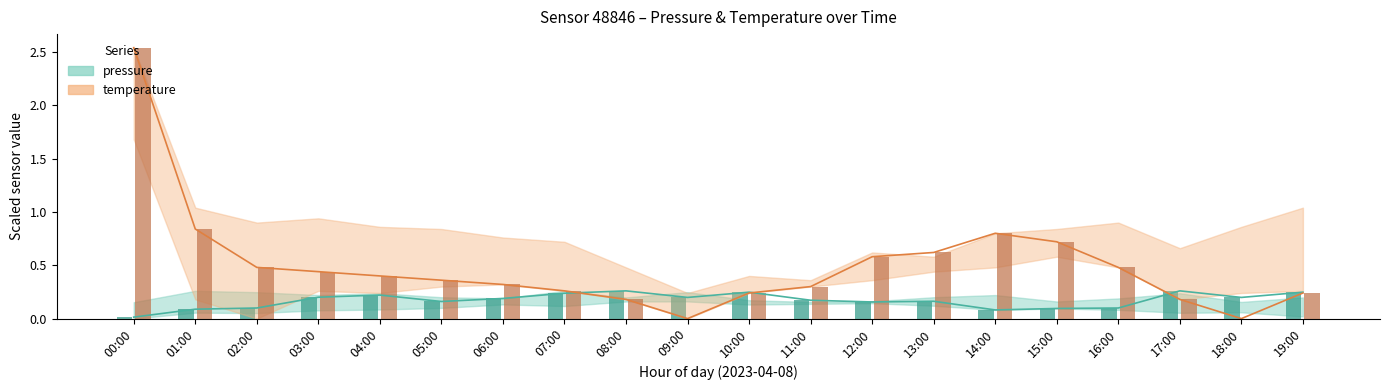

Which series has the largest total across all categories?

temperature